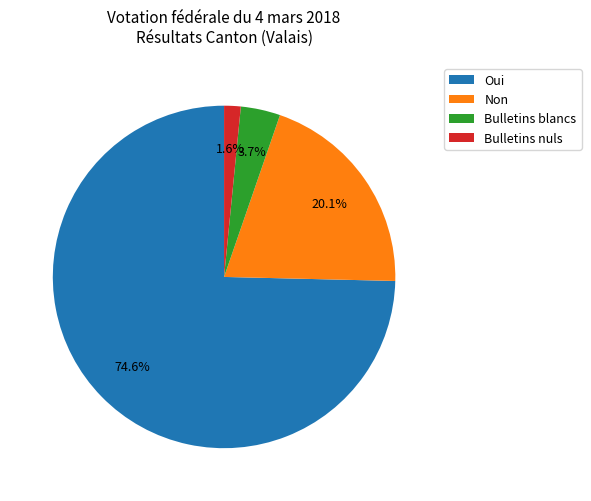

What is the largest slice in the pie chart?

Oui